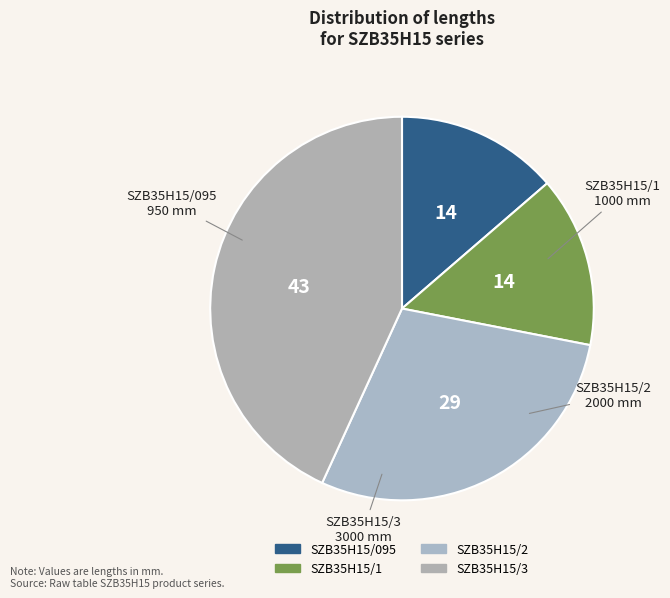

To the nearest percent, what portion does SZB35H15/2 represent?

29%